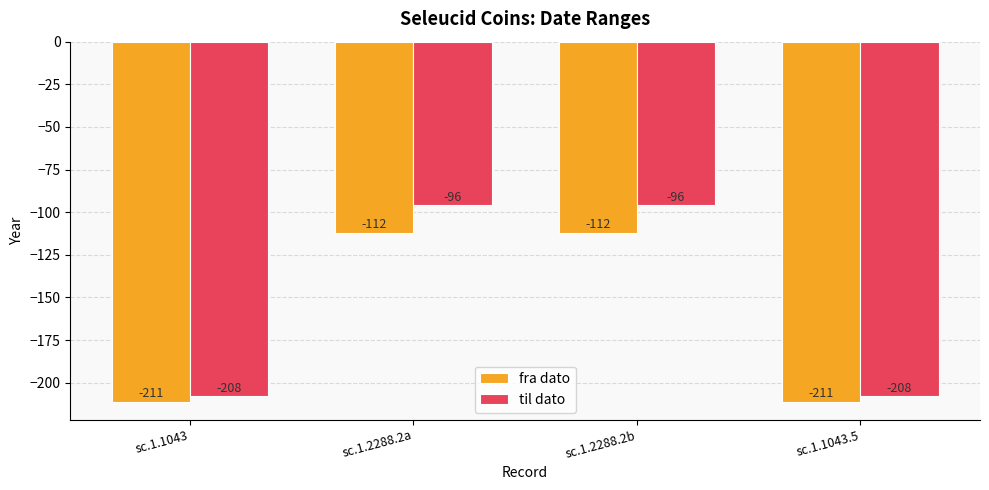

What is the total value across all series at sc.1.2288.2a?

-208